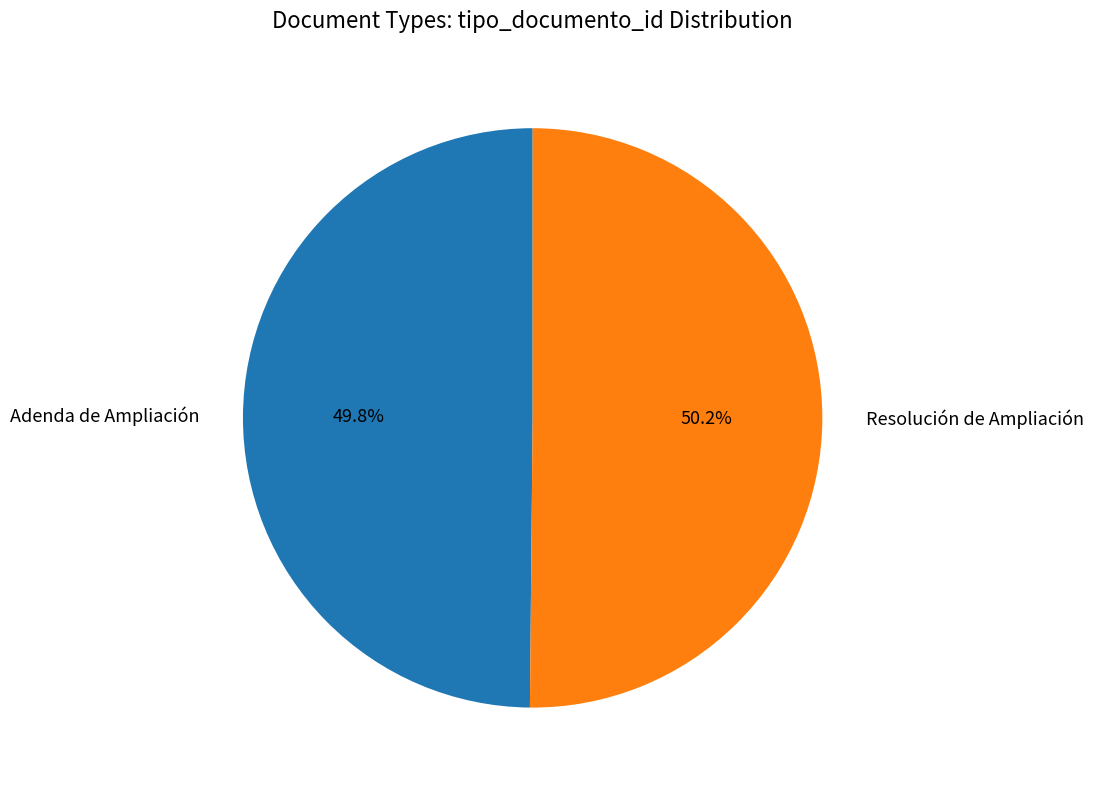

How many slices are in this pie chart?

2